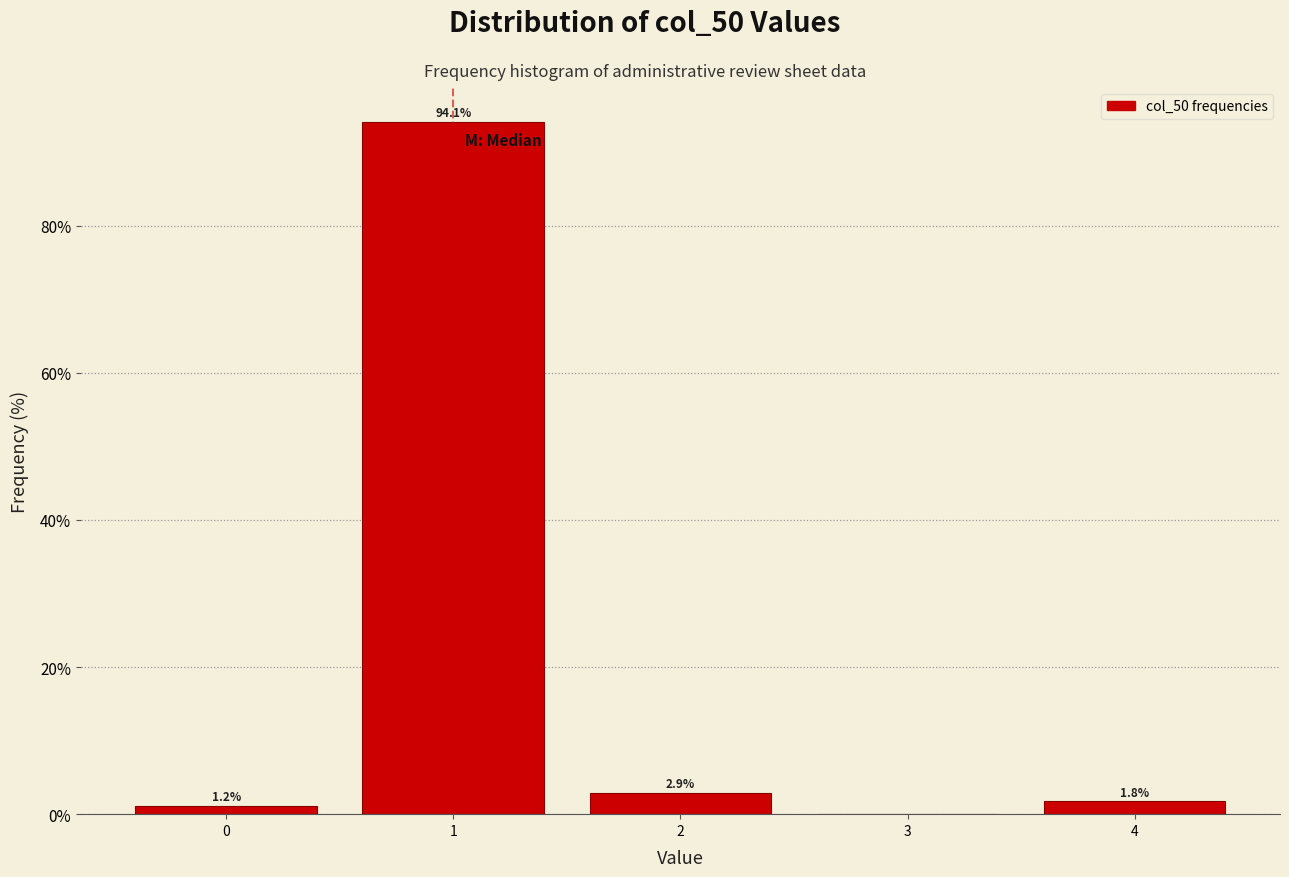

Over which range of the x-axis is the bar tallest?

0.5 to 1.5